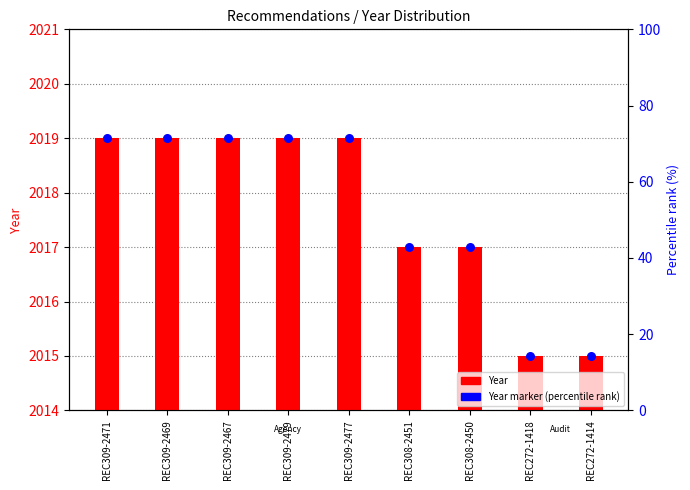

Which series contains the lowest Y value?

Year